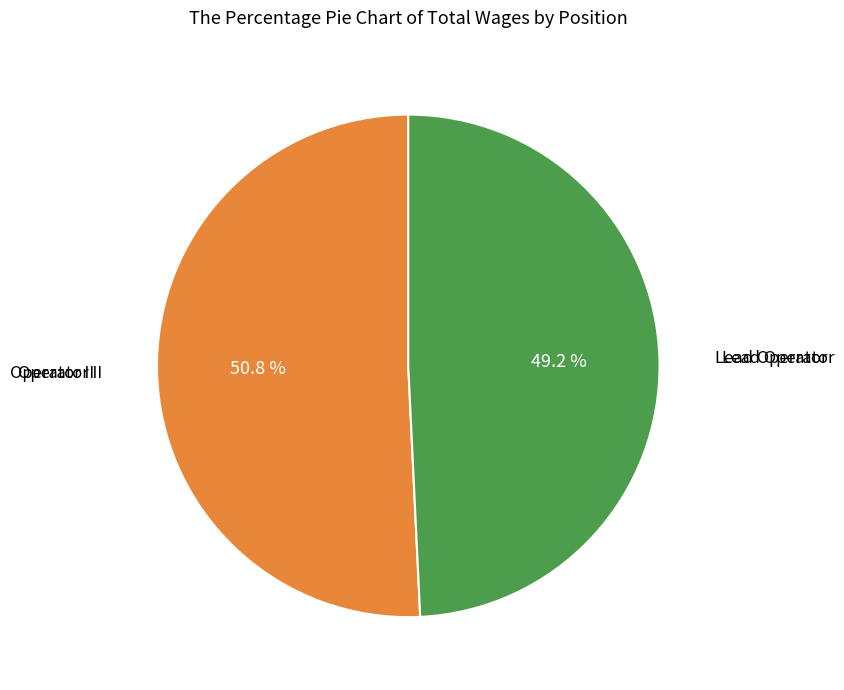

What percentage do Lead Operator and Operator II together represent?

100.0%